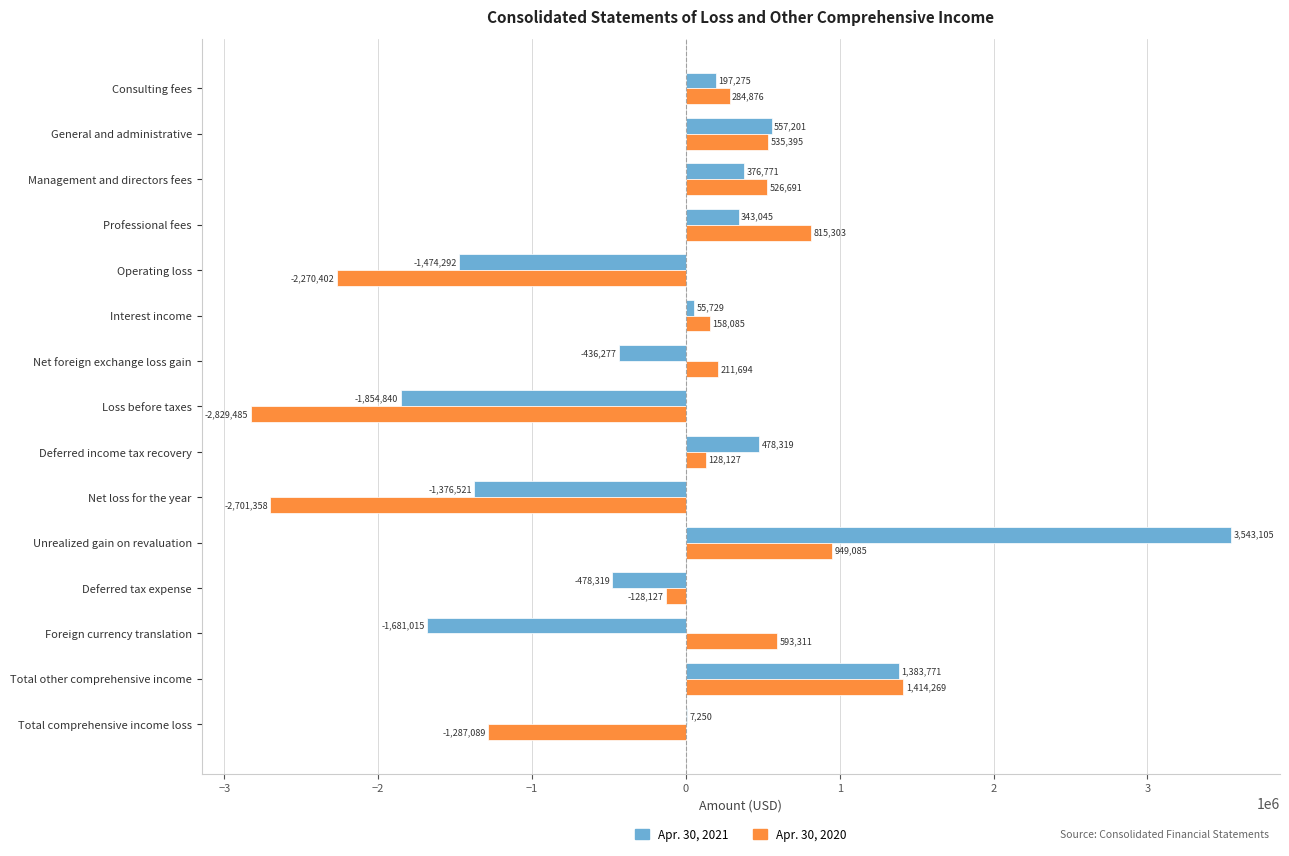

Where is Apr. 30, 2021 nearest to the value 844132?

General and administrative